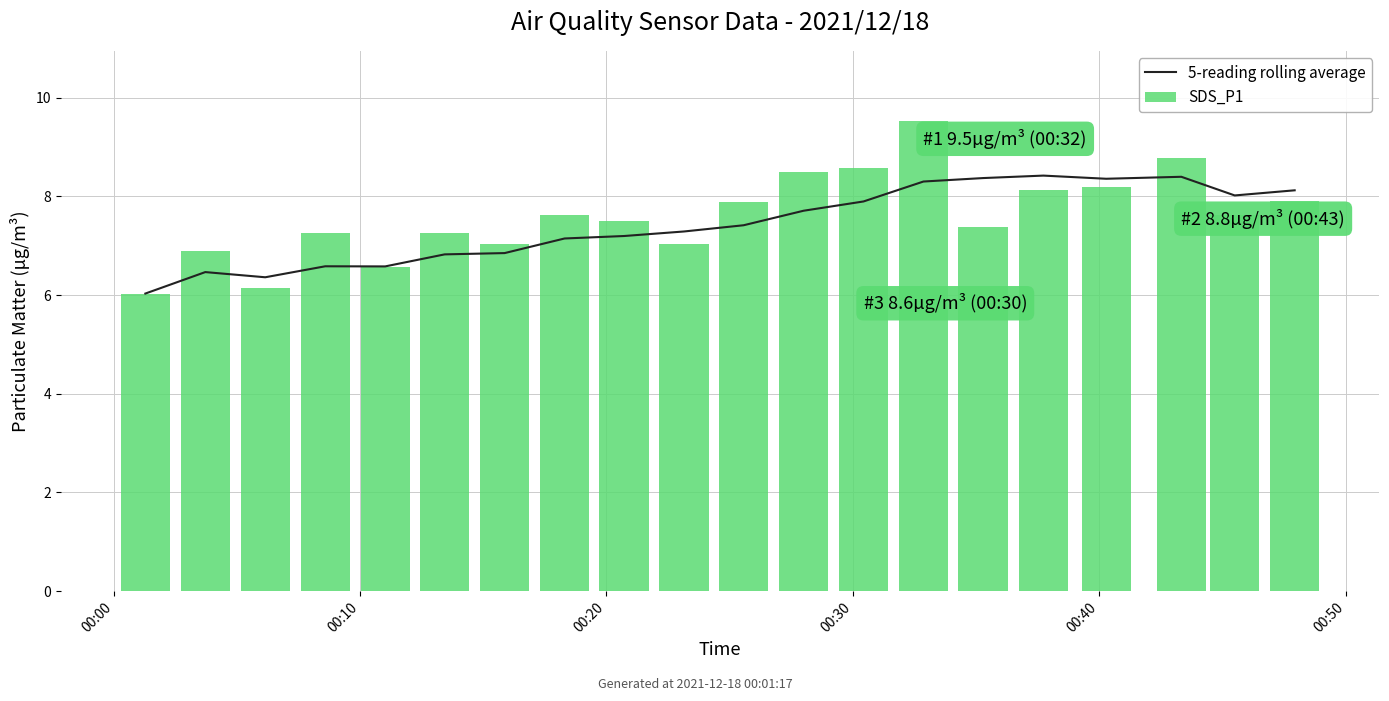

What is the difference between the maximum and minimum values in the SDS_P1 series?

3.5